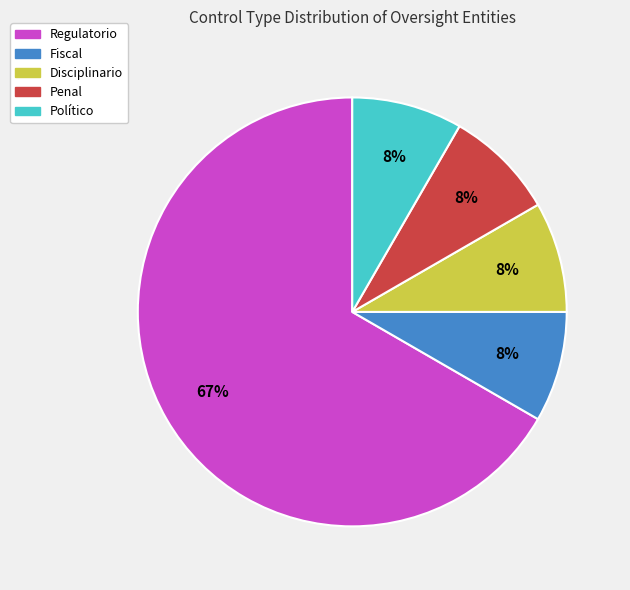

To the nearest percent, what is the average slice percentage?

20%